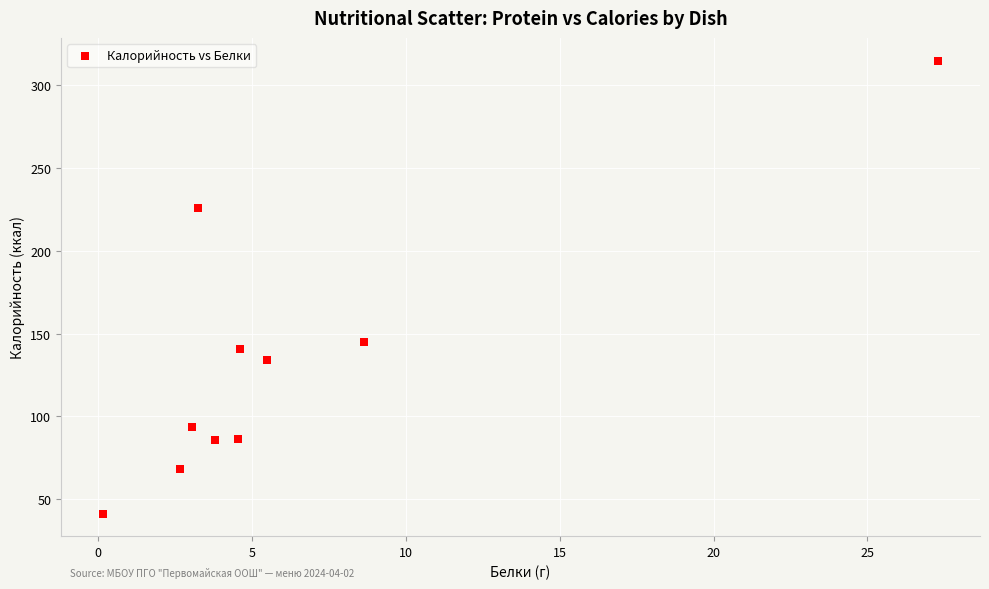

What Y value in the scatter plot is closest to 178?

144.8